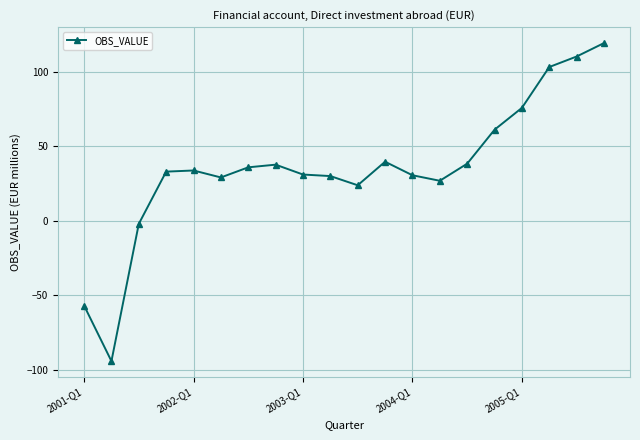

What is the difference between the maximum and second lowest values?

176.2